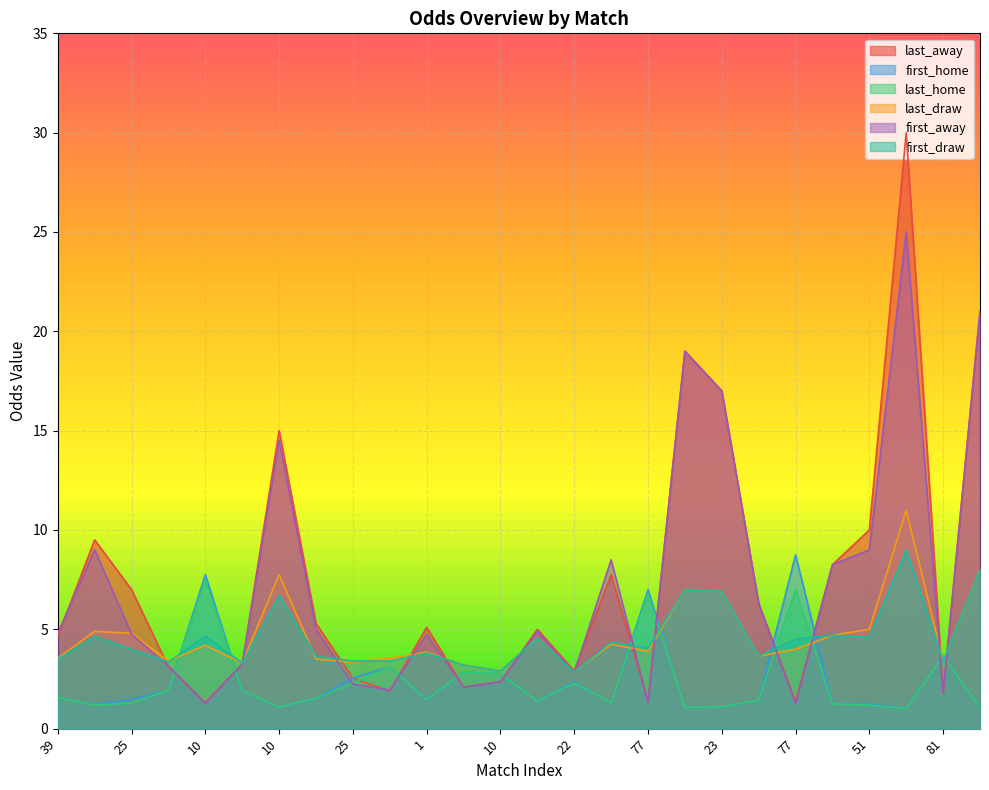

Reading right to left, transcribe all the data shown in this chart.

last_away: 21.0	1.8	30.0	10.0	8.2	1.4	6.3	17.0	19.0	1.4	7.8	2.9	5.0	2.4	2.1	5.1	1.9	2.5	5.3	15.0	3.2	1.3	3.1	7.0	9.5	4.7
first_home: 1.1	3.6	1.0	1.2	1.2	8.8	1.4	1.1	1.1	7.0	1.3	2.4	1.4	2.8	2.9	1.5	3.1	2.5	1.5	1.1	1.9	7.8	1.9	1.5	1.2	1.5
last_home: 1.1	3.6	1.0	1.2	1.2	7.0	1.4	1.1	1.1	6.8	1.3	2.3	1.4	2.8	2.9	1.5	3.1	2.3	1.5	1.1	1.9	7.5	1.9	1.3	1.2	1.6
last_draw: 8.0	3.4	11.0	5.0	4.7	4.0	3.6	6.9	7.0	3.9	4.2	2.9	4.5	2.9	3.2	3.9	3.5	3.4	3.5	7.8	3.3	4.2	3.4	4.8	4.9	3.5
first_away: 21.0	1.8	25.0	9.0	8.2	1.2	6.3	17.0	19.0	1.3	8.5	2.8	4.9	2.4	2.1	4.8	1.9	2.2	5.0	14.5	3.2	1.3	3.1	4.8	9.0	4.8
first_draw: 8.0	3.4	9.0	4.6	4.7	4.5	3.6	6.9	7.0	4.0	4.3	2.8	4.5	2.9	3.2	3.8	3.4	3.4	3.6	6.7	3.3	4.7	3.4	4.0	4.7	3.5